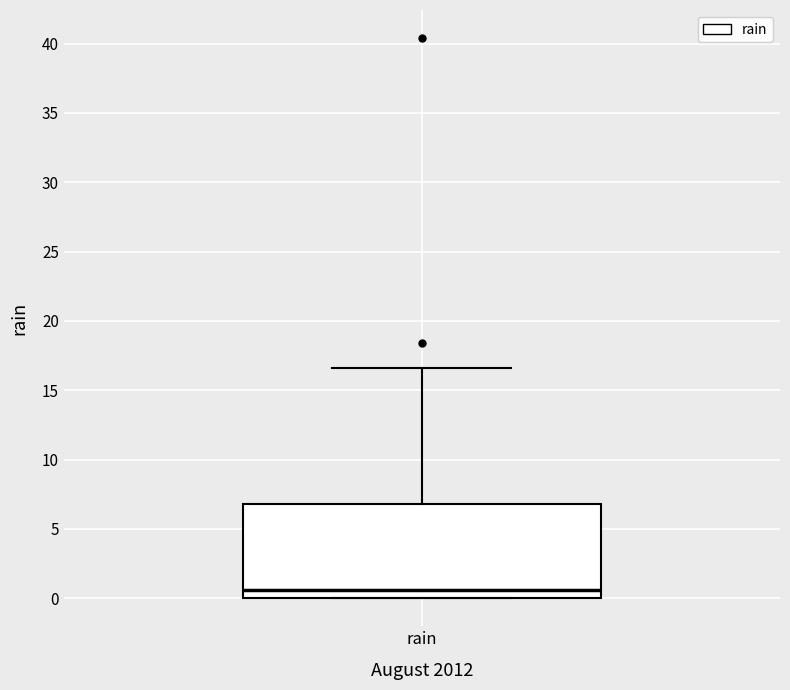

Read this box plot against the y-axis: the position of the median line, the range covered by the box, and the ends of both whiskers. The values are not printed on the chart, so give them approximately, as read against the axis.

median 0.5, box 0.0 to 7.0, whiskers 0.0 to 16.5